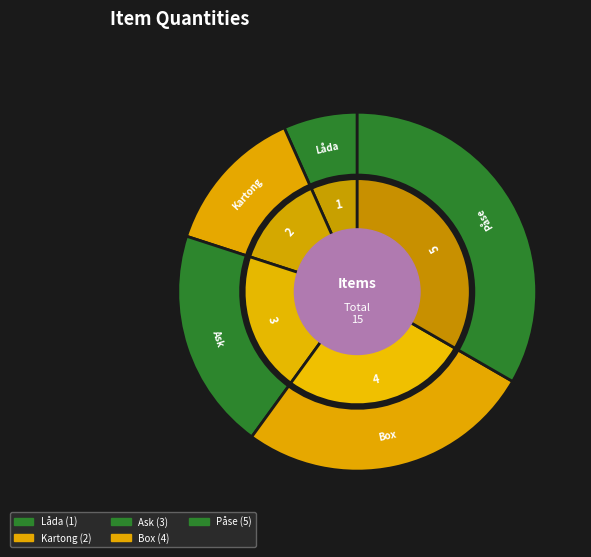

How many slices are in this pie chart?

5